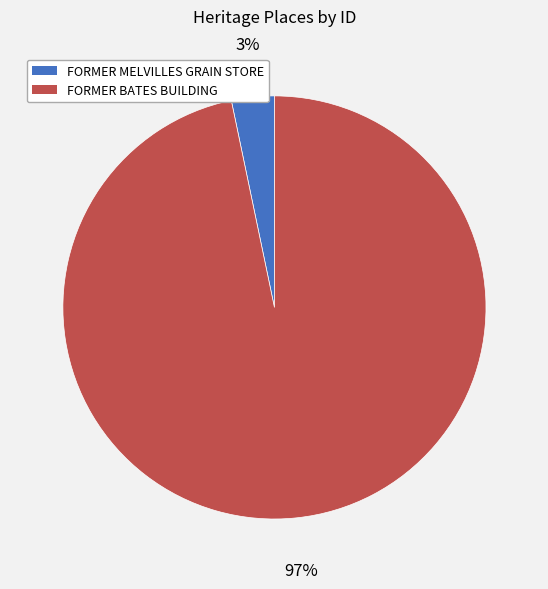

Is there a majority slice in this chart?

Yes